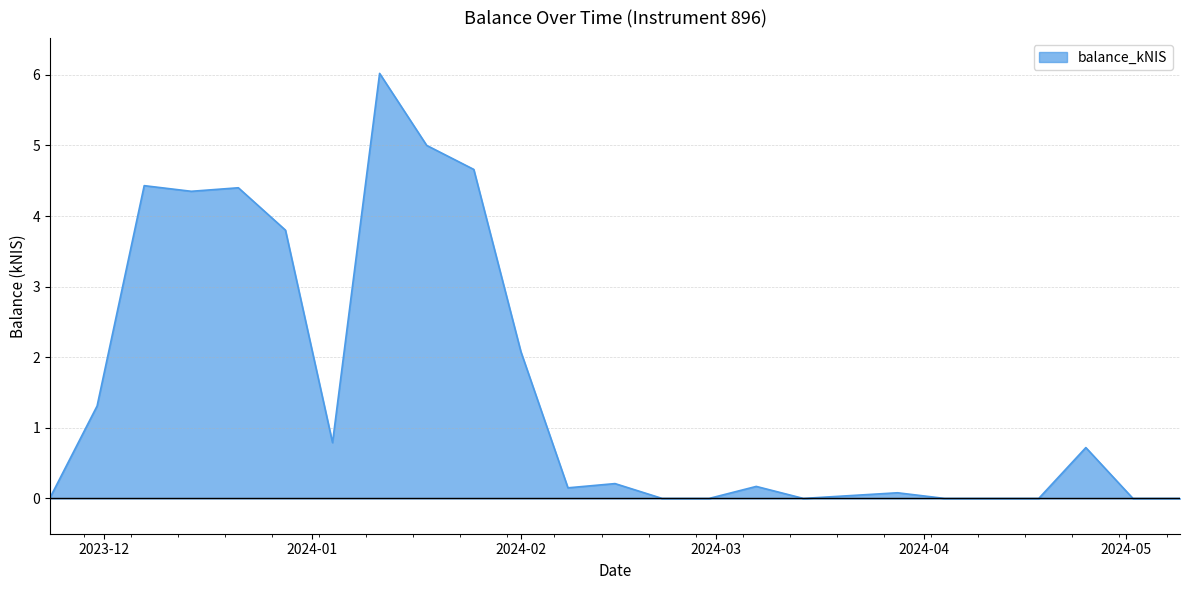

What is the greatest value displayed?

6.0